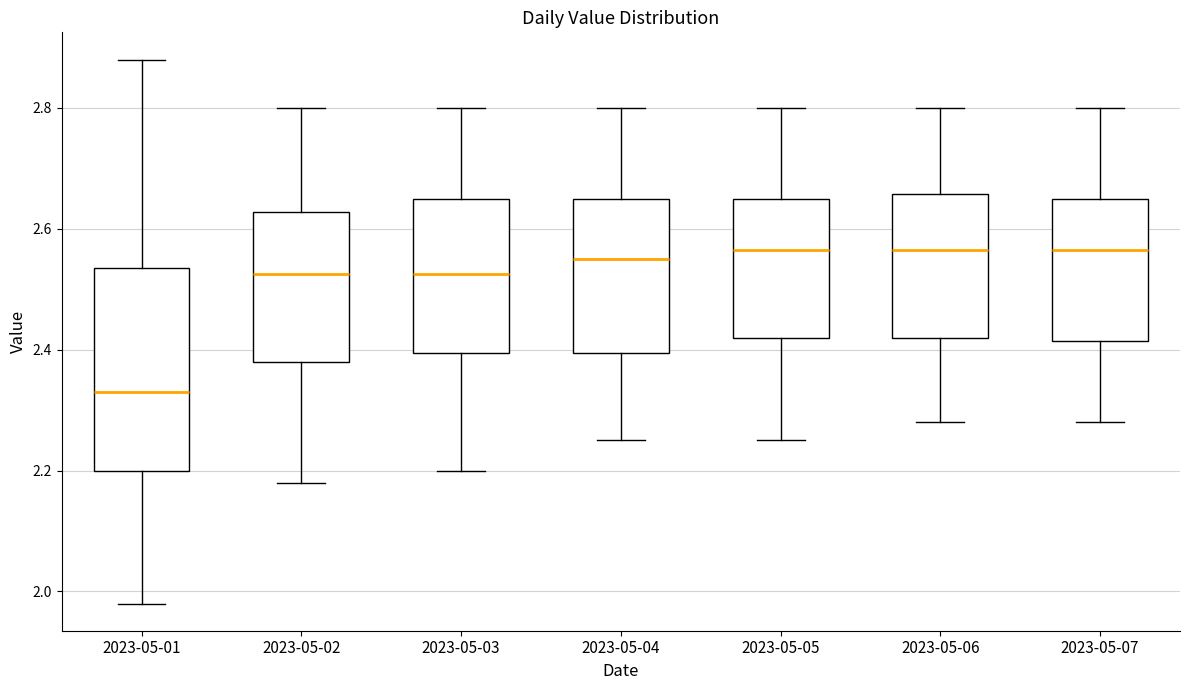

Which box's median line is the lowest?

2023-05-01